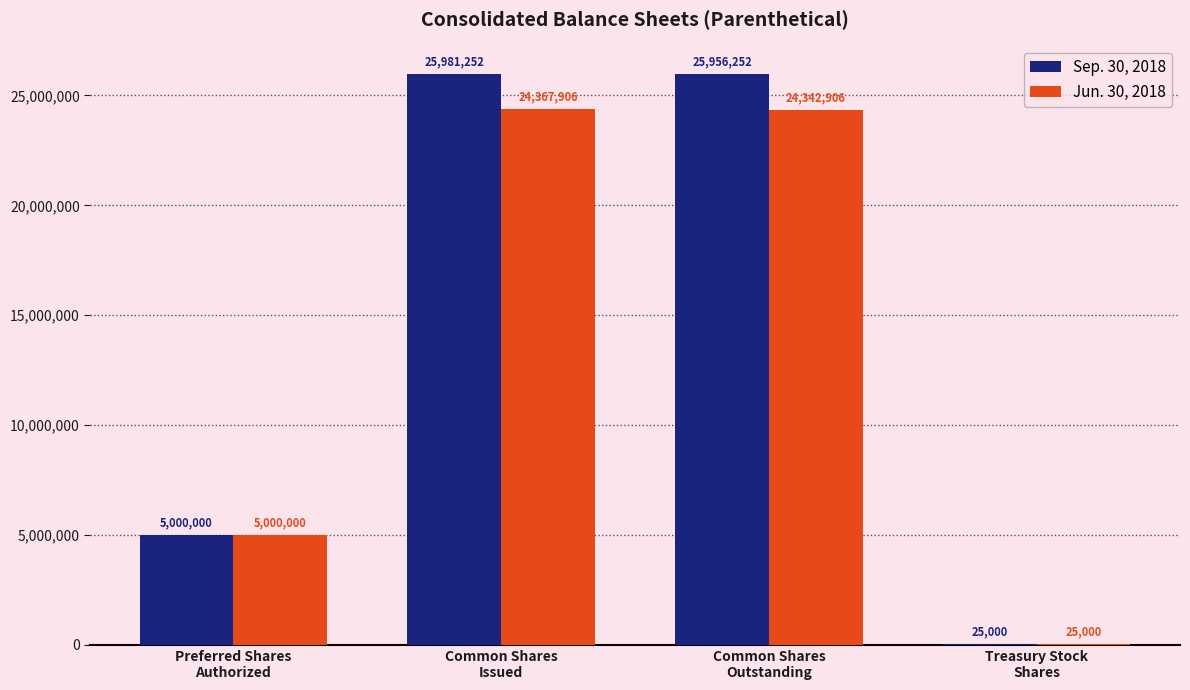

What is the highest value of the Sep. 30, 2018 series?

25981252